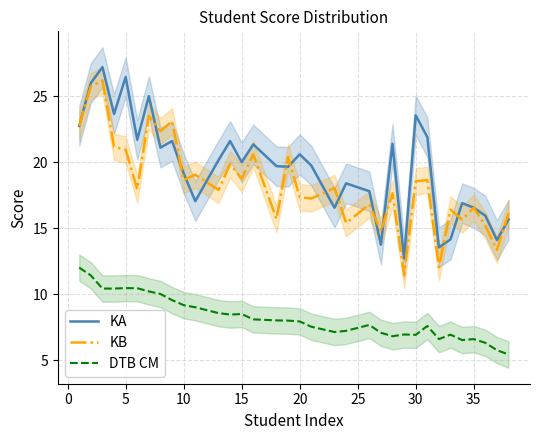

What is the lowest value of the DTB CM series?

5.4